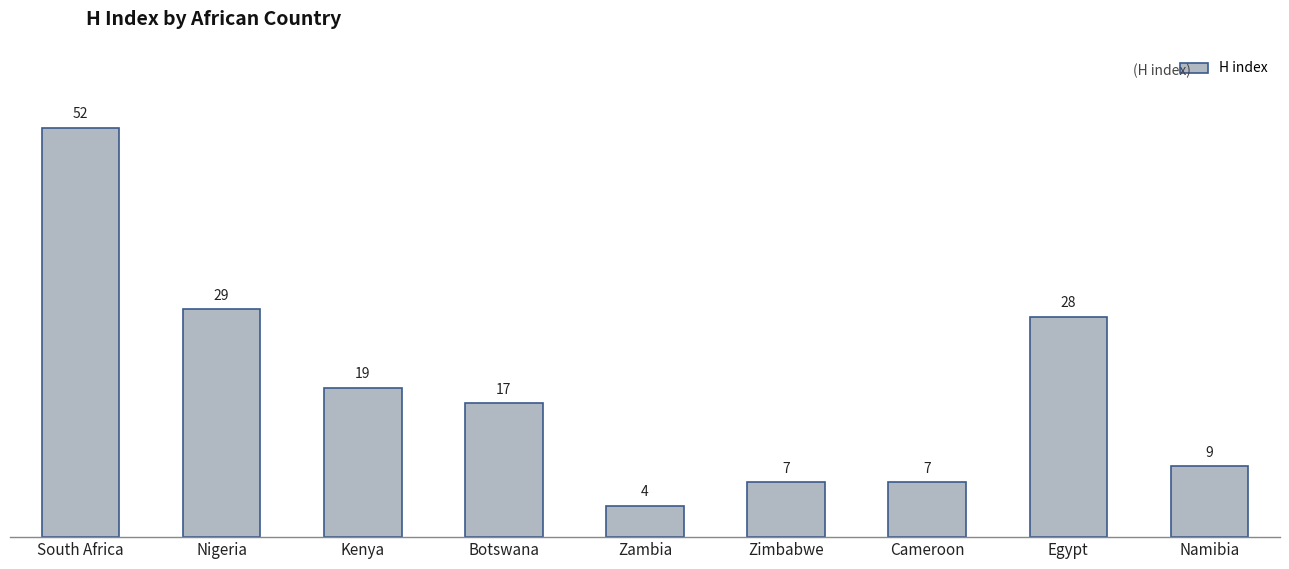

Does the chart contain any negative values?

No